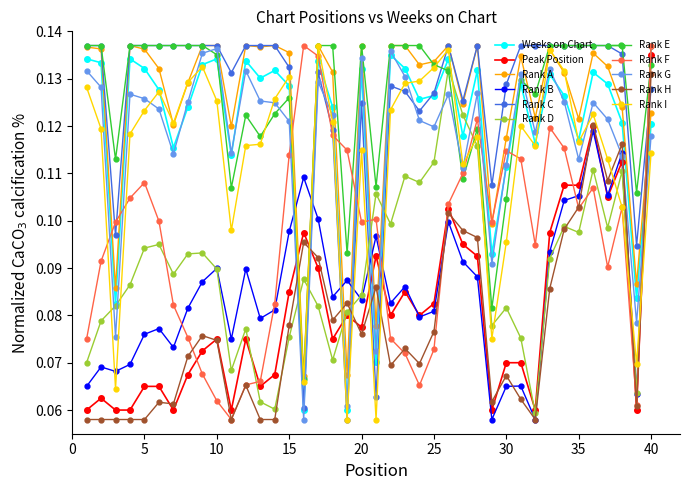

Does the chart display data point markers on the line(s)?

Yes